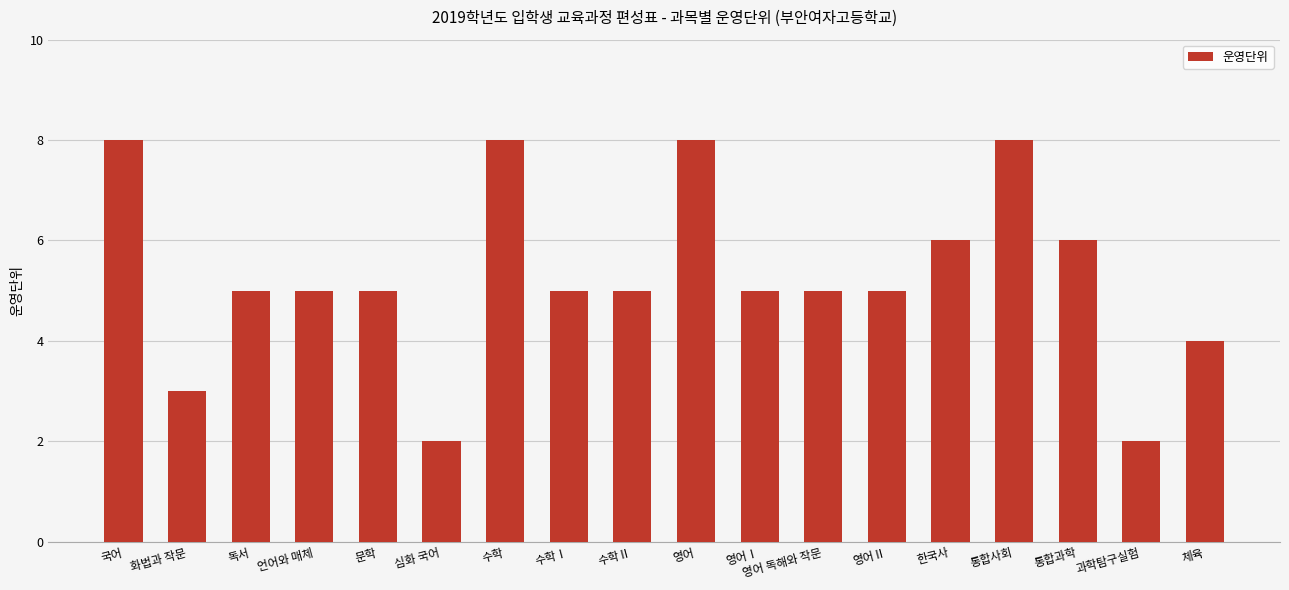

Does the chart contain any negative values?

No